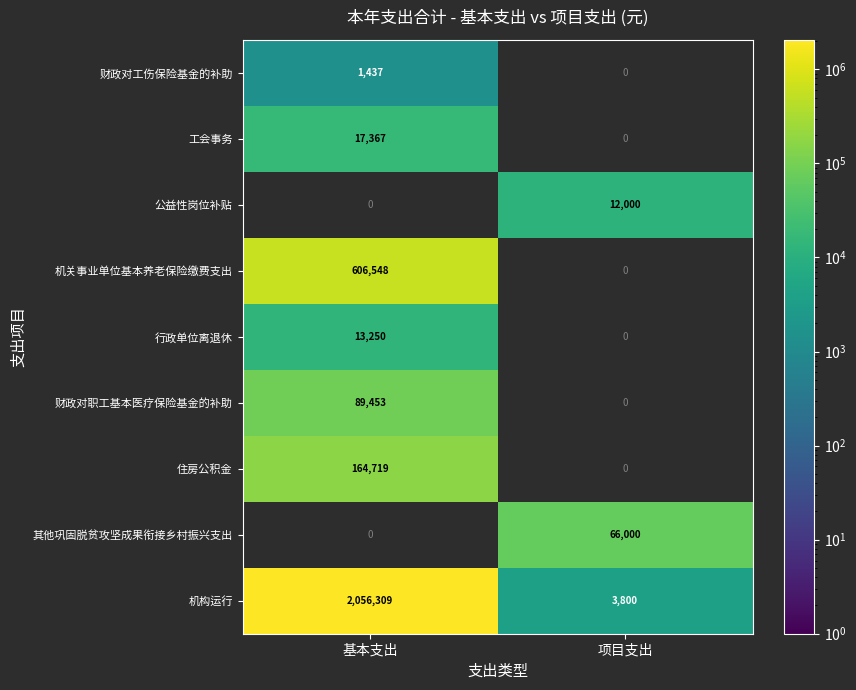

At how many categories does at least one series exceed 1718603?

1